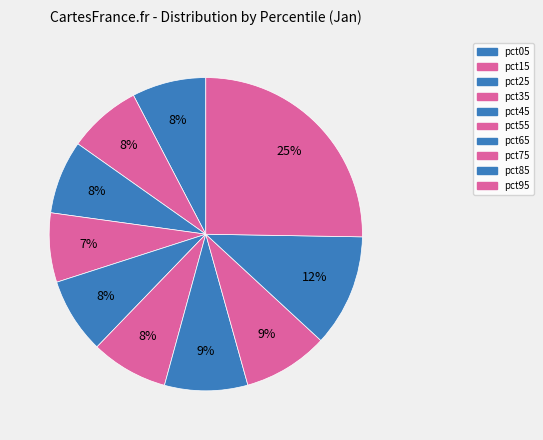

Is pct05 the majority of the pie?

No